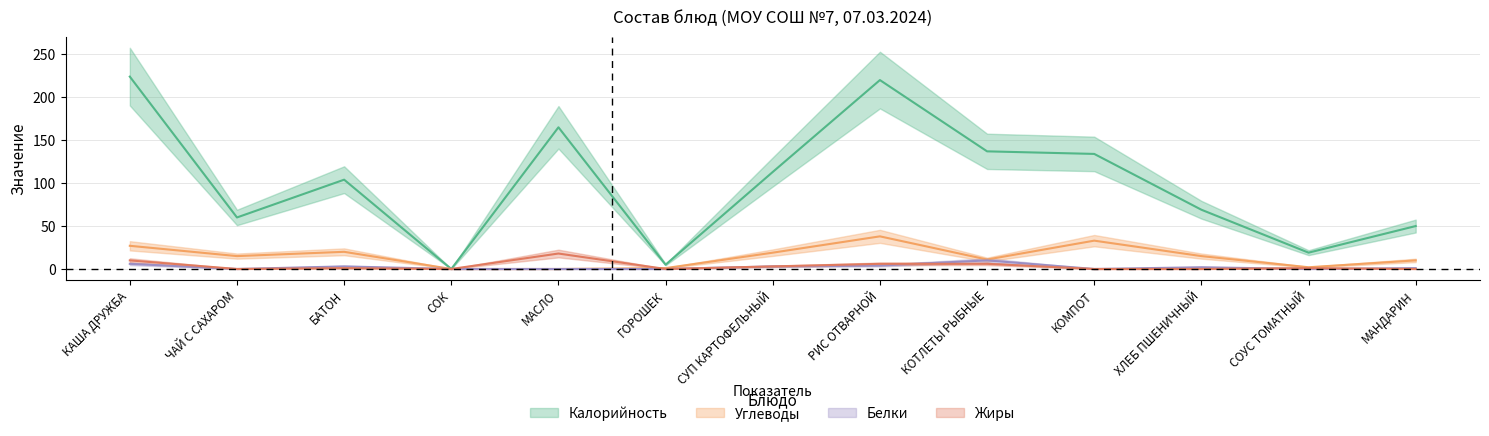

Where do Углеводы and Жиры first cross each other?

МАСЛО and ГОРОШЕК